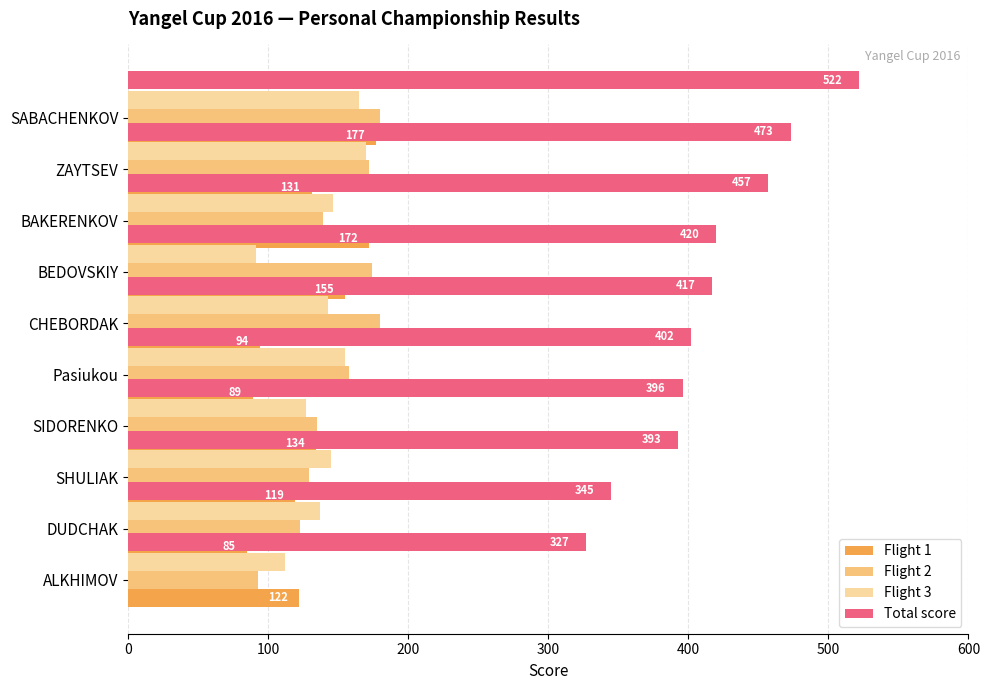

What is the lowest value of the Flight 3 series?

91